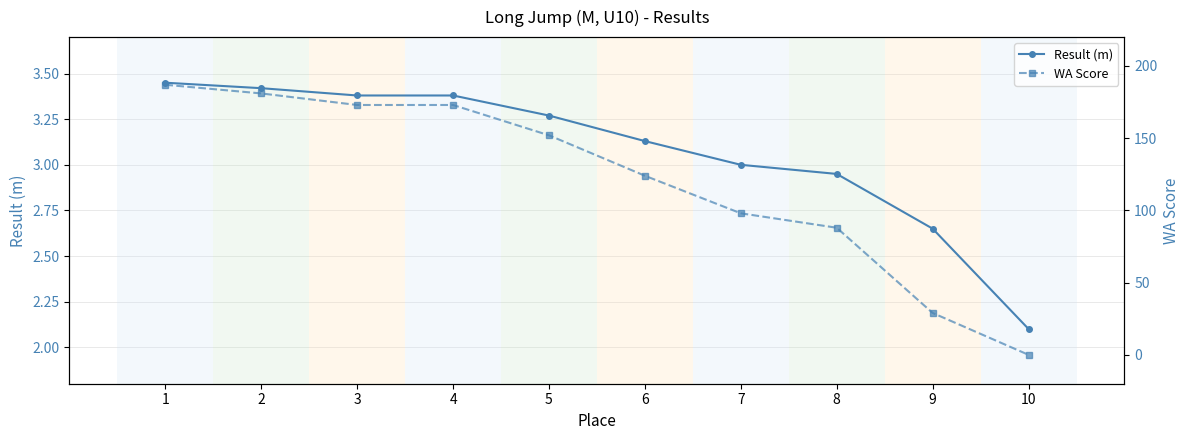

Rank the categories by Result (m) value from lowest to highest.

10, 9, 8, 7, 6, 5, 3, 4, 2, 1